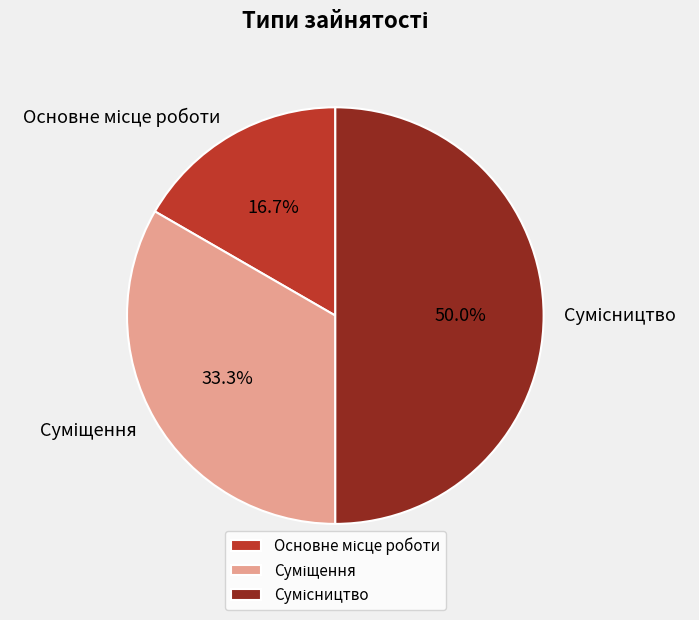

Is Суміщення the majority of the pie?

No